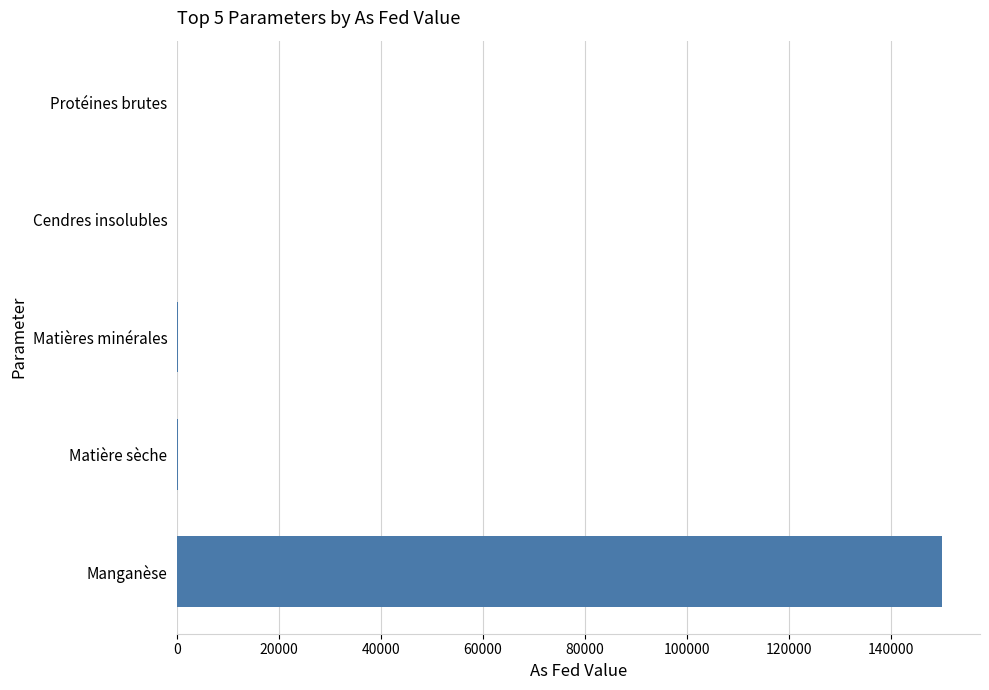

What is the sum of the values at Manganèse and Protéines brutes?

150000.0